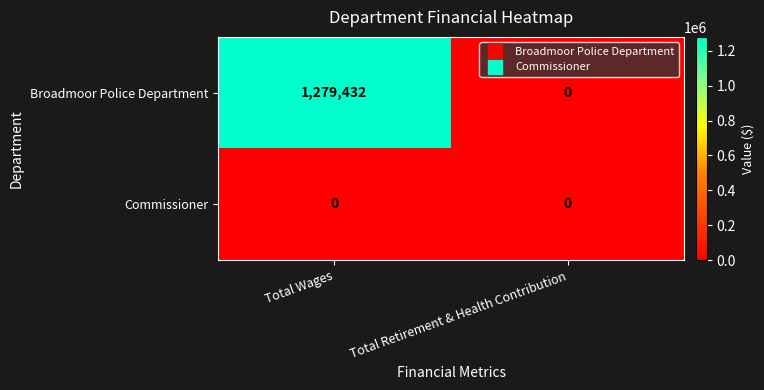

Reading left to right, extract all data points from this chart.

Broadmoor Police Department: 1279432	0
Commissioner: 0	0